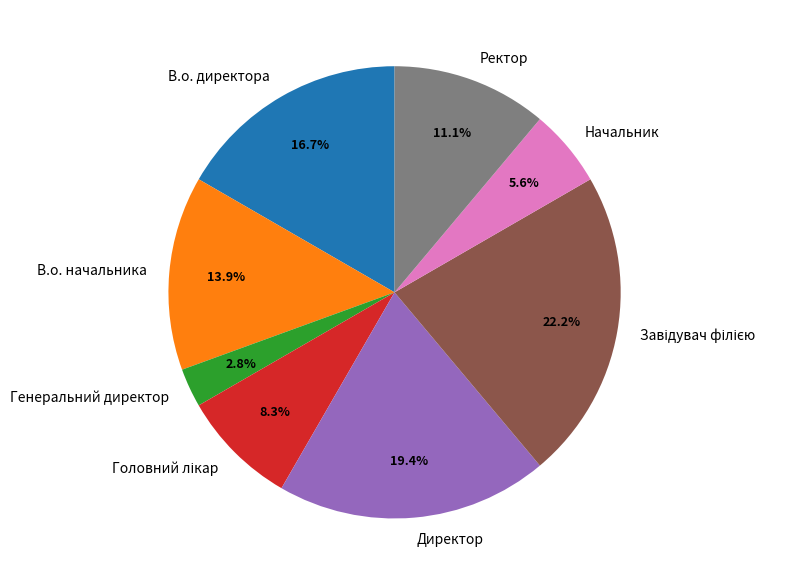

Is there any slice that represents more than half of the pie?

No